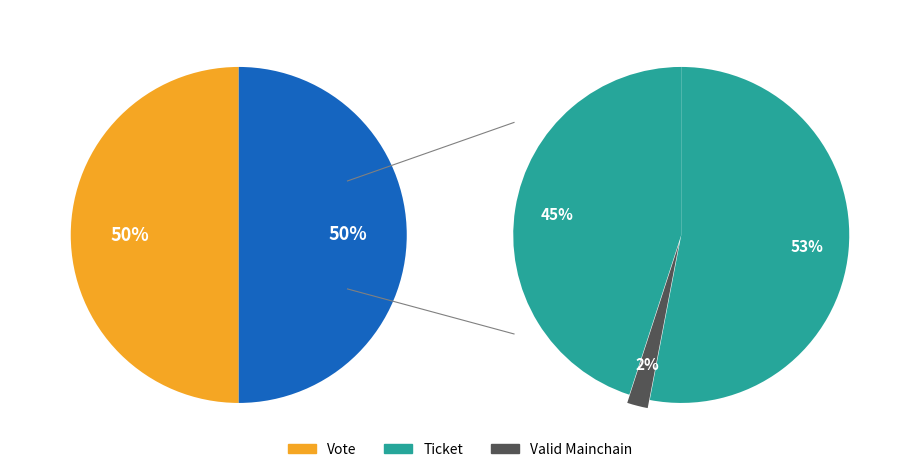

How many segments does this pie chart have?

2